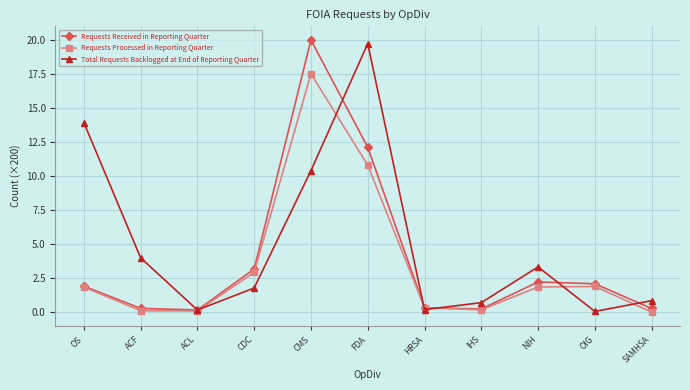

What is the label of the 1st point from the left?

OS